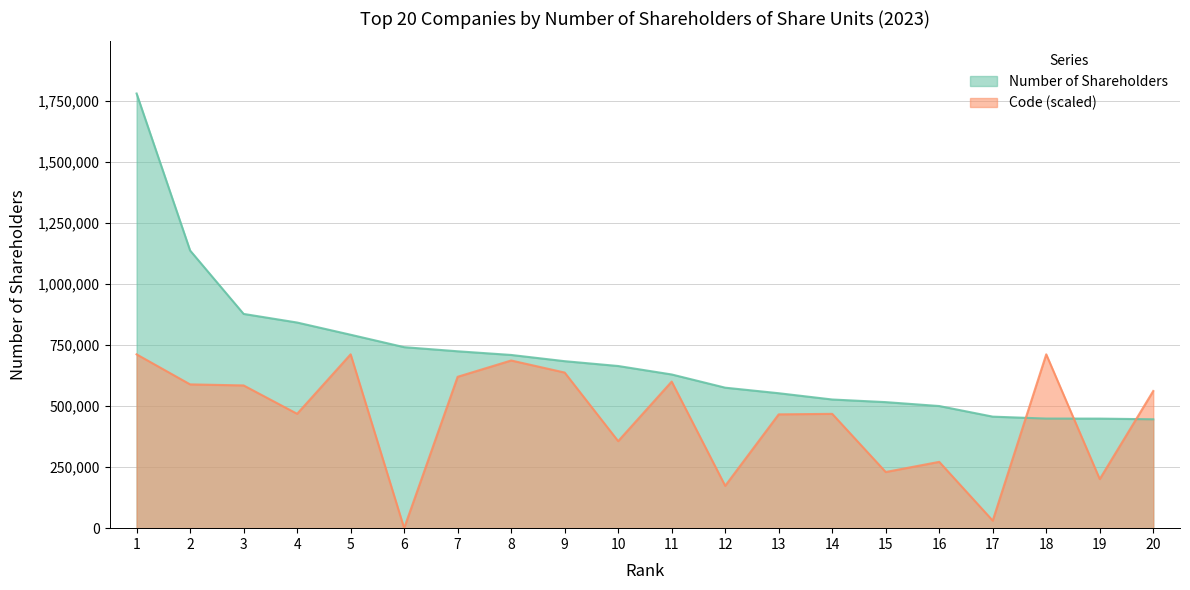

How many data points does each series have?

20